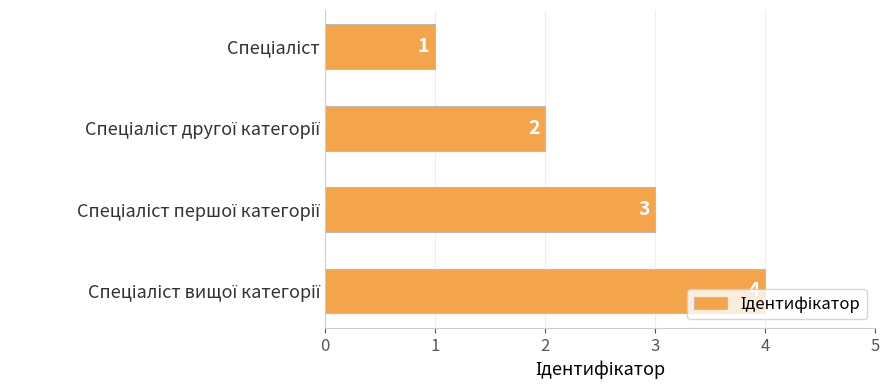

How many bars are there in total?

4